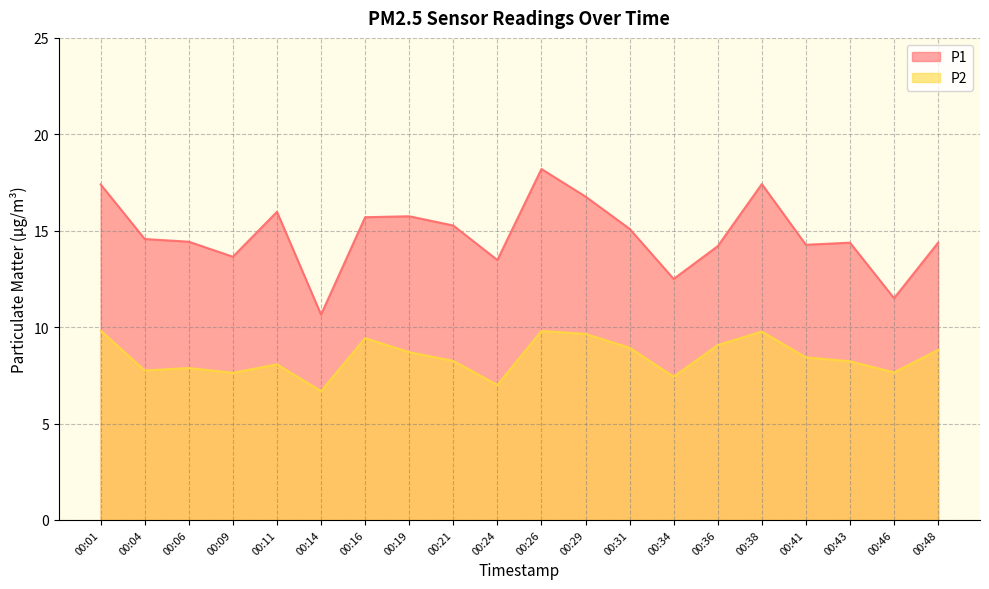

What is the difference between the highest and lowest values at 00:19?

7.1